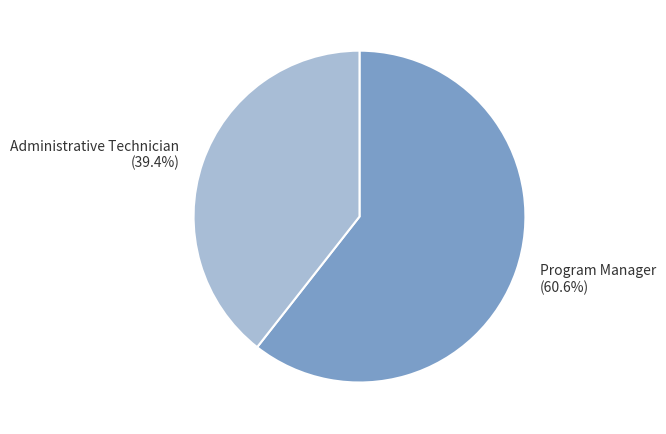

What is the smallest slice in the pie chart?

Administrative Technician